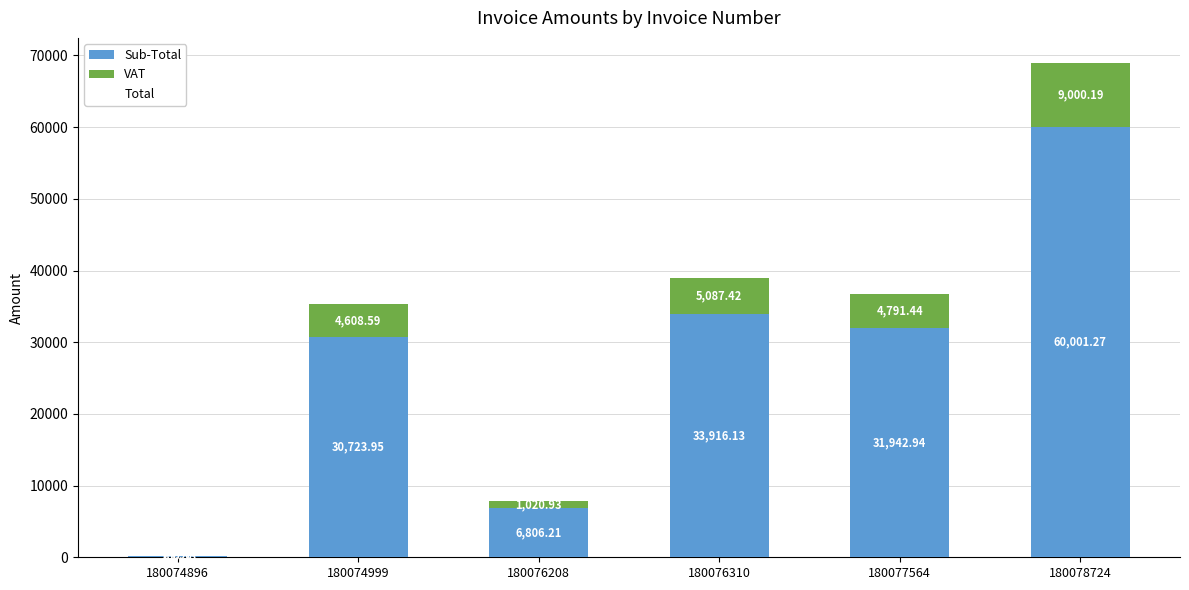

What is the total value across all series at 180077564?

36734.4